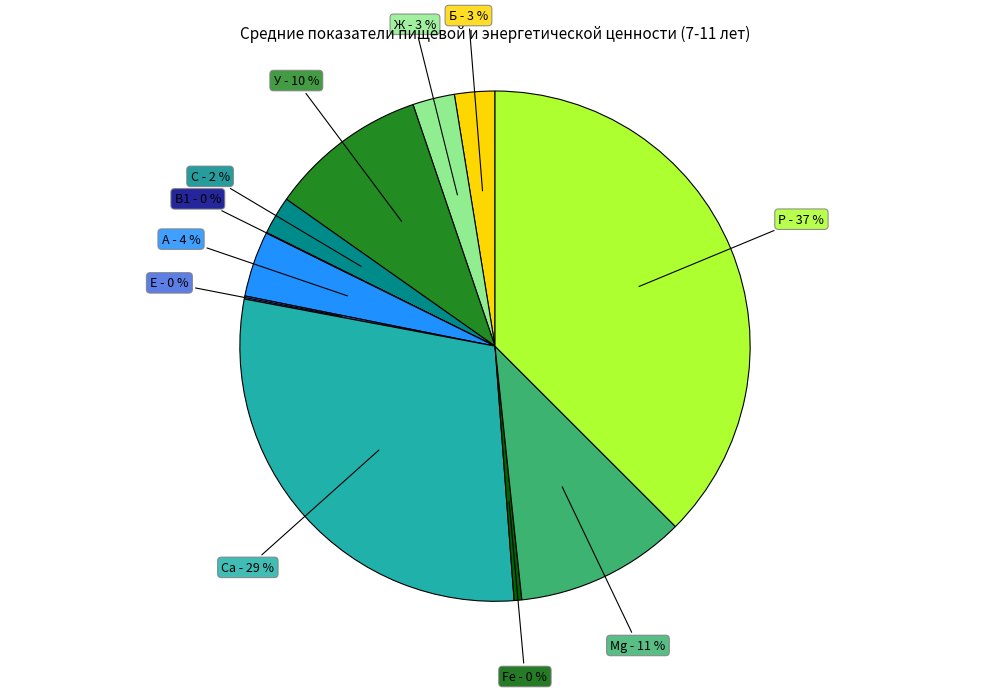

Does any single category account for the majority?

No